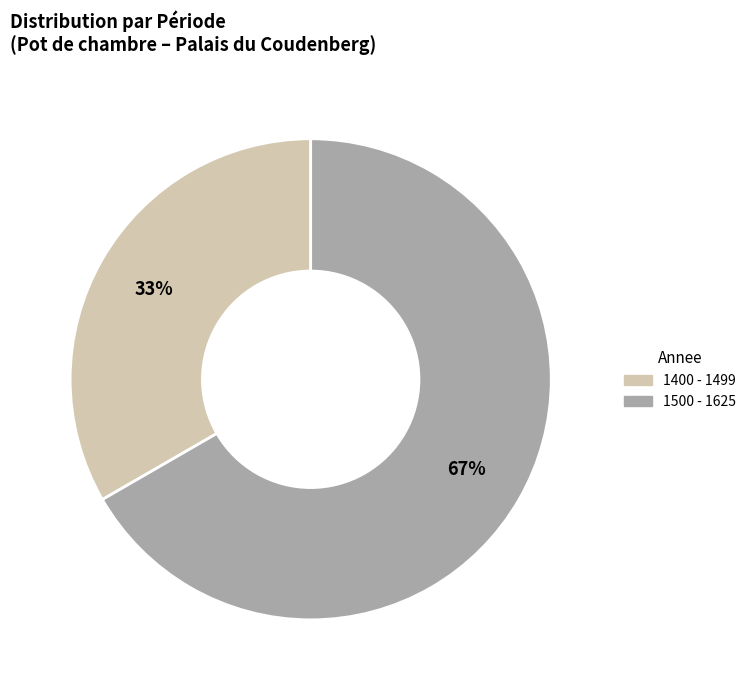

Is it true that 1400 - 1499 is 33% of the pie?

True